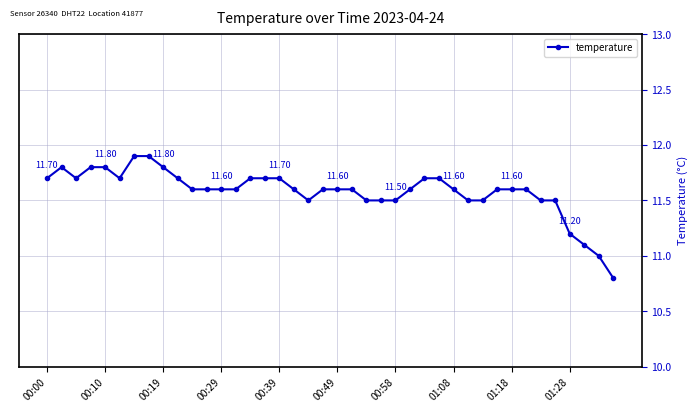

How many distinct data groups are displayed?

1